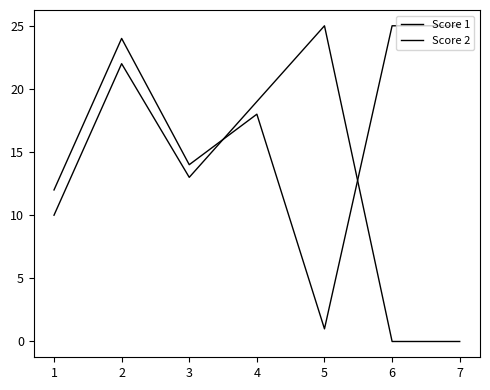

Does the chart display data point markers on the line(s)?

No